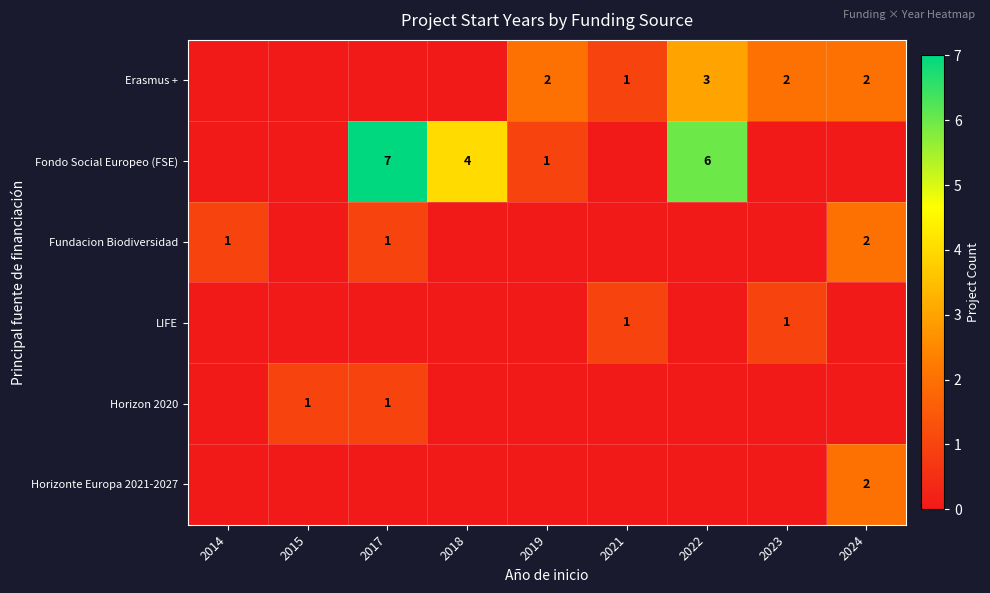

The value of Fondo Social Europeo (FSE) at 2017 is 12. True or false?

False